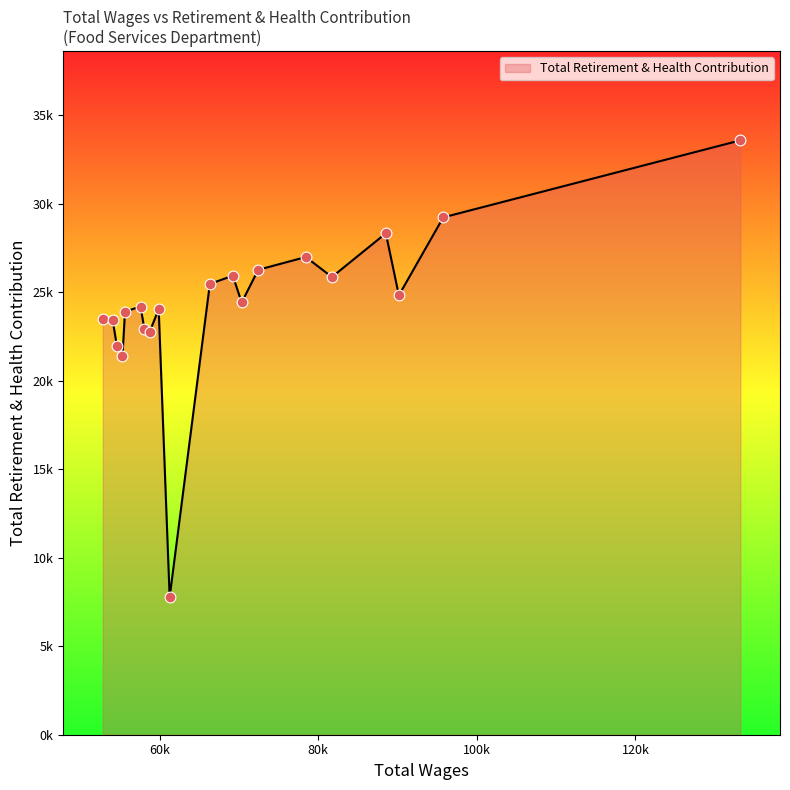

Is this an area chart (filled region under the line)?

Yes